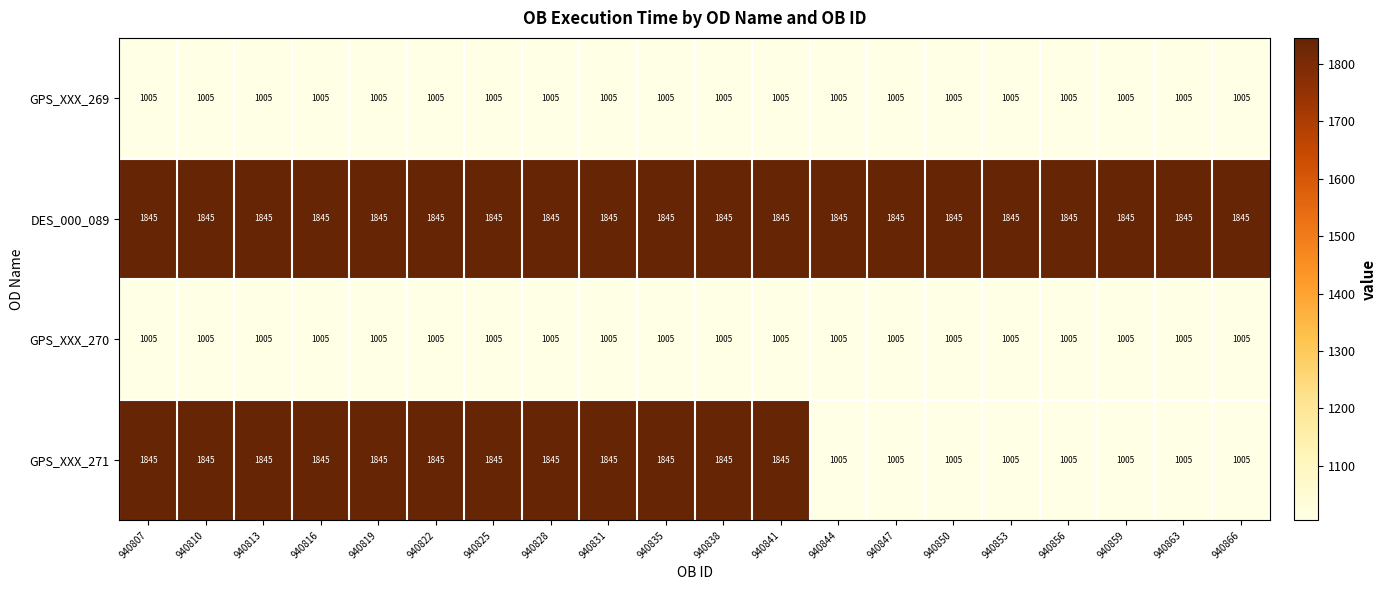

What is the average value of the GPS_XXX_270 series?

1005